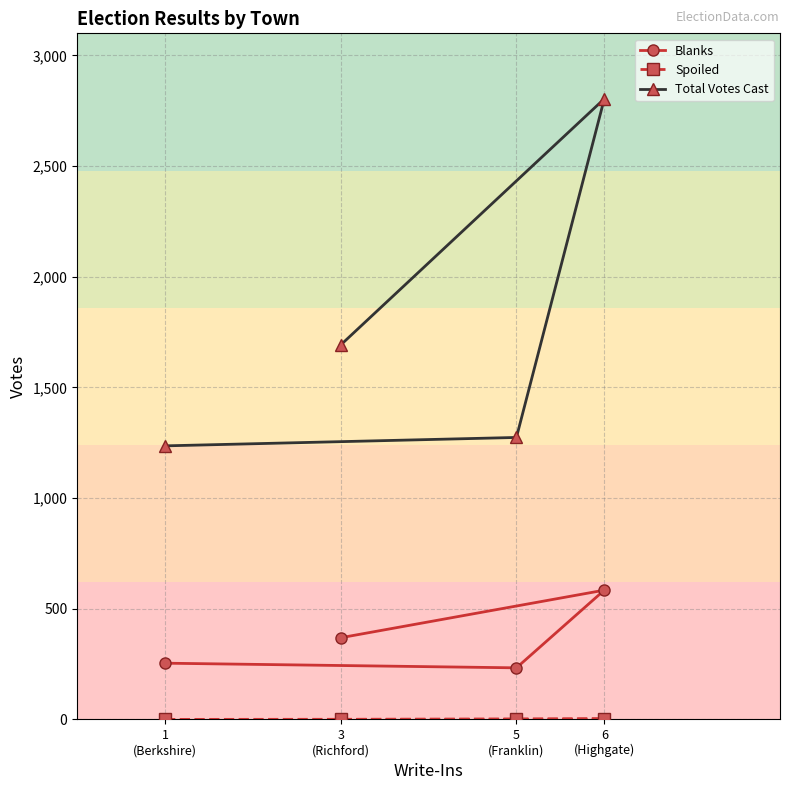

What is the total value across all series at 3
(Richford)?

2061